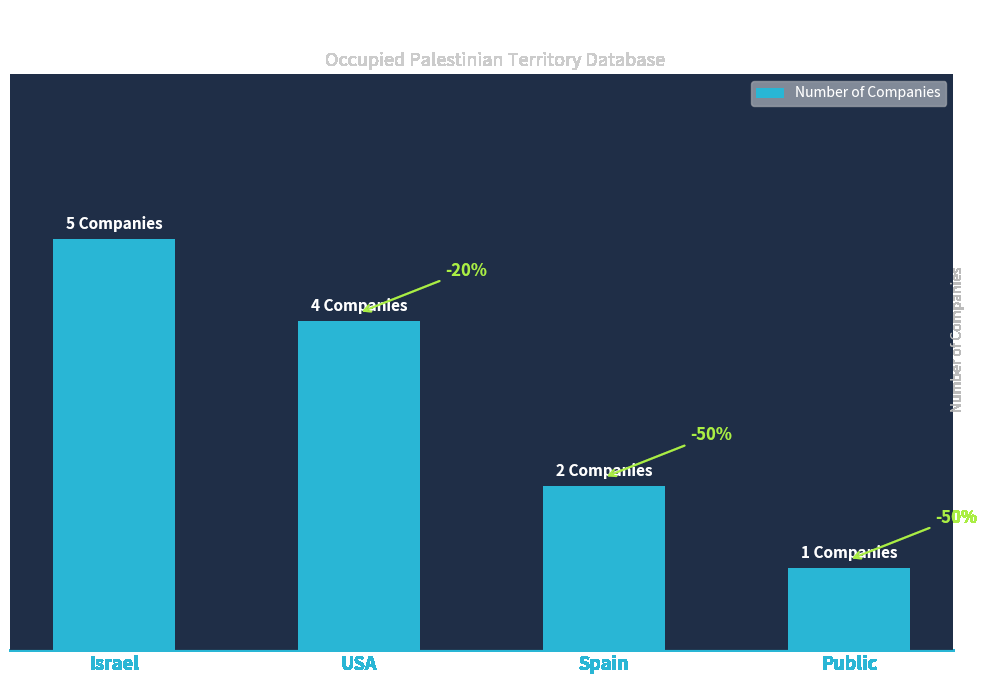

Reading right to left, transcribe all the data shown in this chart.

1	2	4	5